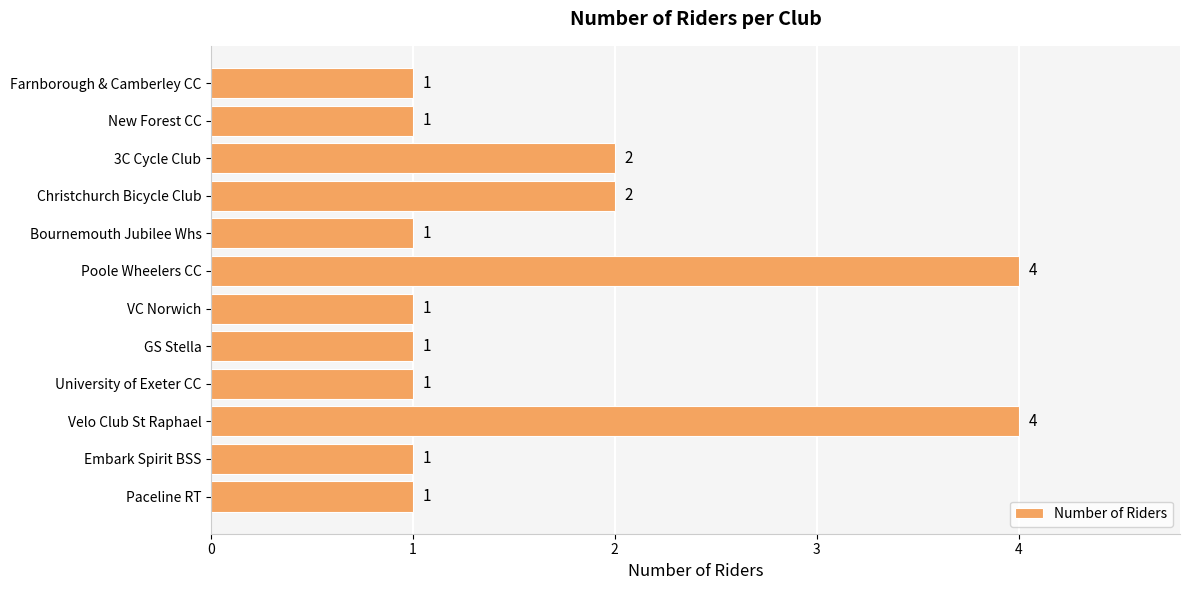

What is the minimum value shown in the chart?

1